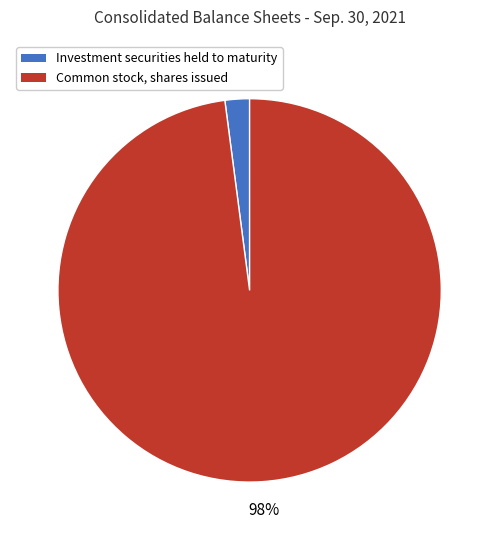

Which category accounts for the majority?

Common stock, shares issued